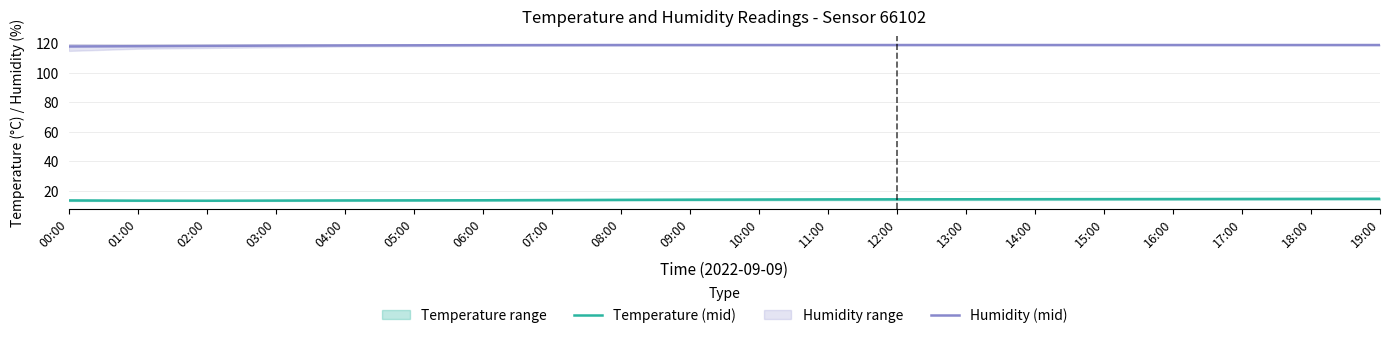

The Humidity (mid) series shows 119.0 at 08:00. True or false?

True